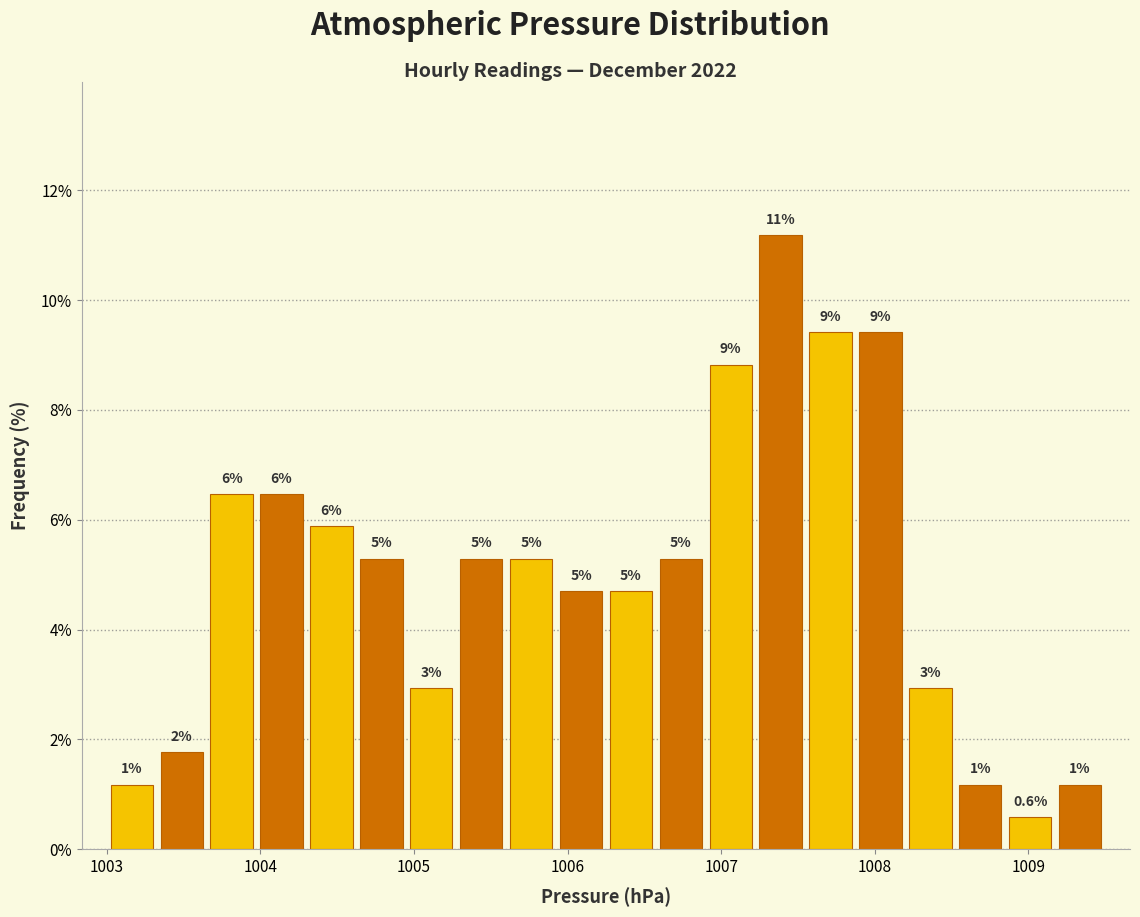

Around what value on the x-axis is the tallest bar? Give the approximate position of its centre, as read against the axis.

1007.4